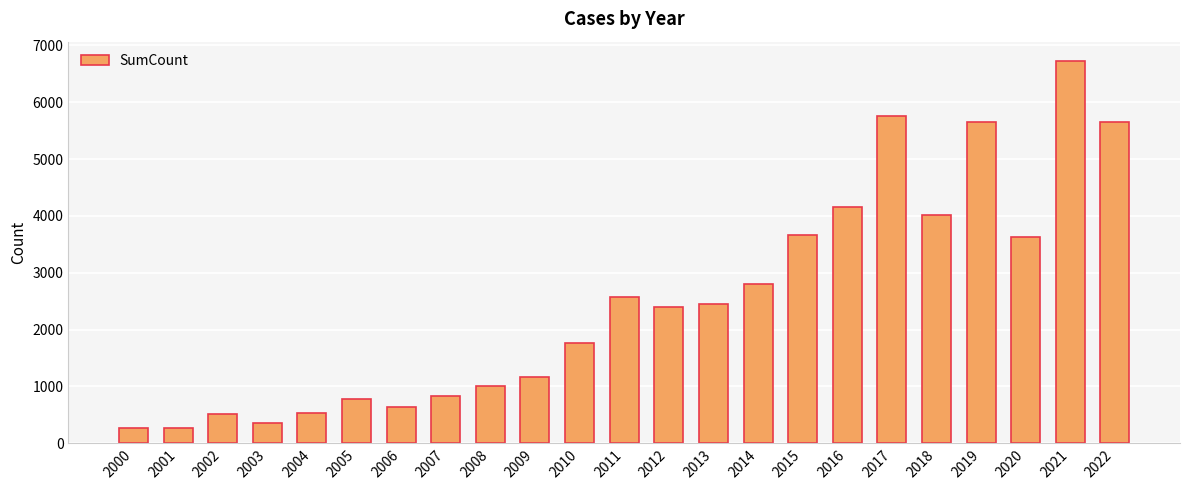

What is the minimum value shown in the chart?

273